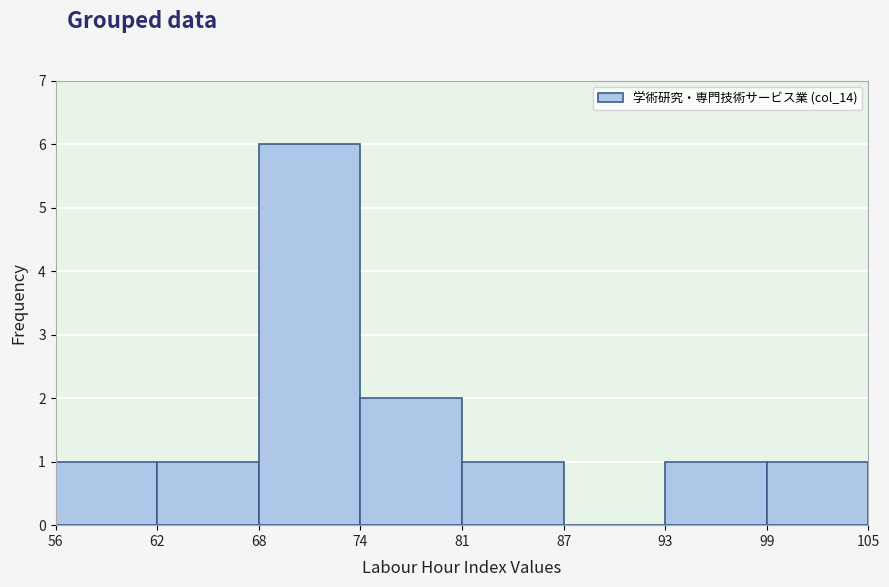

Reading left to right, transcribe this chart: for each bar, give the range it covers on the x-axis and its height. The values are not printed on the chart, so give them approximately, as read against the axis.

56 to 62: 1
62 to 68: 1
68 to 74: 6
74 to 81: 2
81 to 87: 1
87 to 93: 0
93 to 99: 1
99 to 105: 1